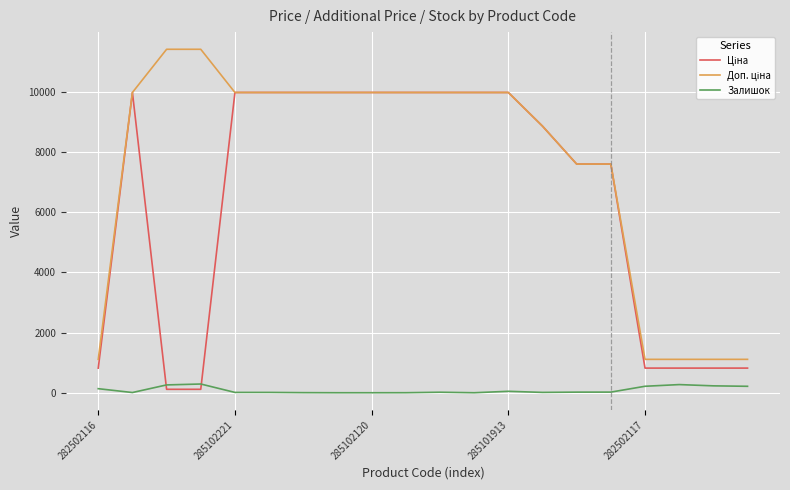

What is the greatest value displayed?

11410.0